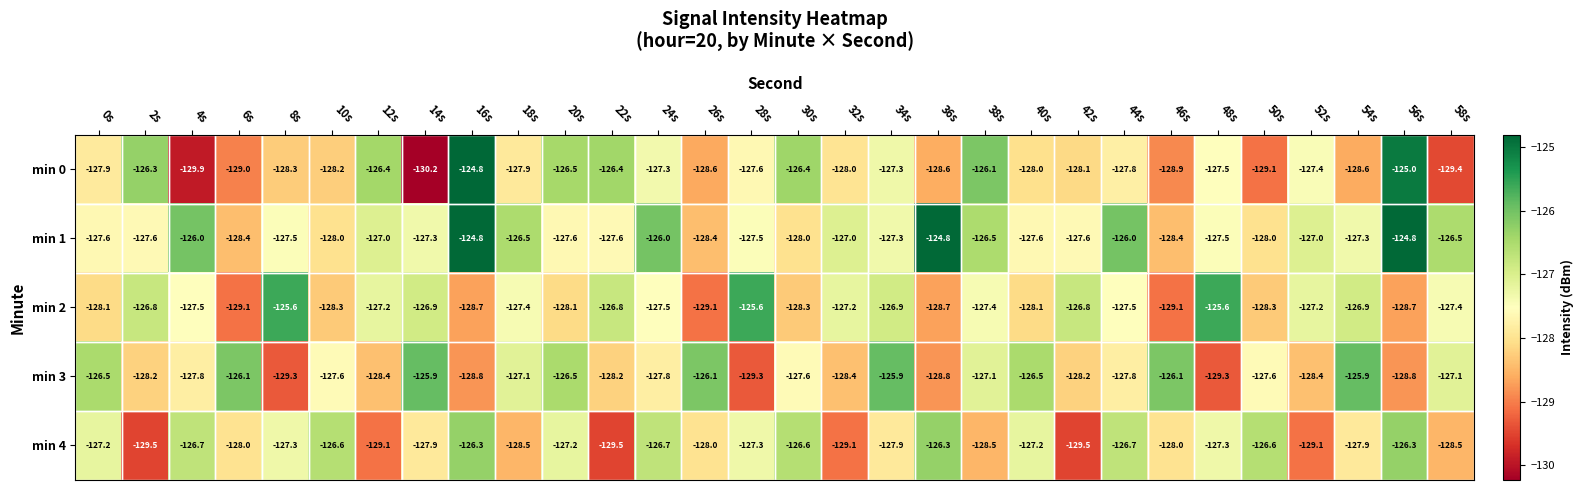

What is the smallest value displayed?

-130.2